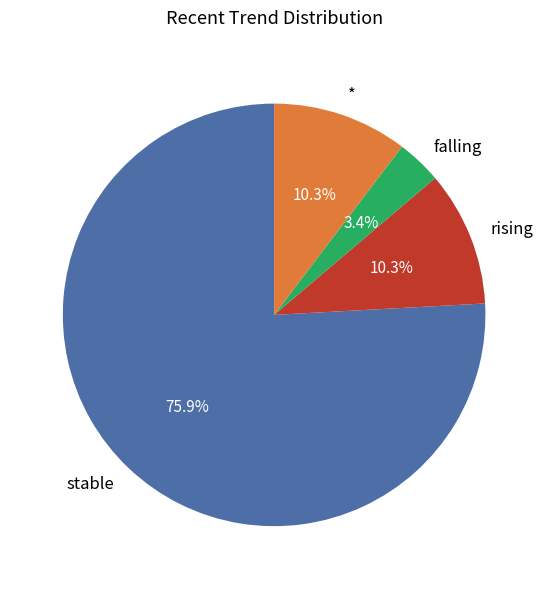

Count the number of slices in the pie.

4